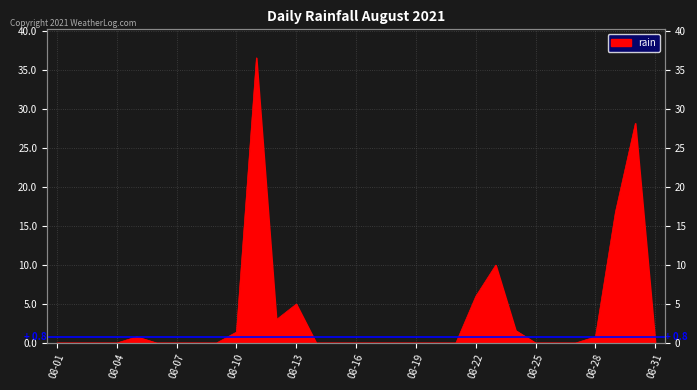

The value at 2021-08-02 is 0.0. True or false?

True